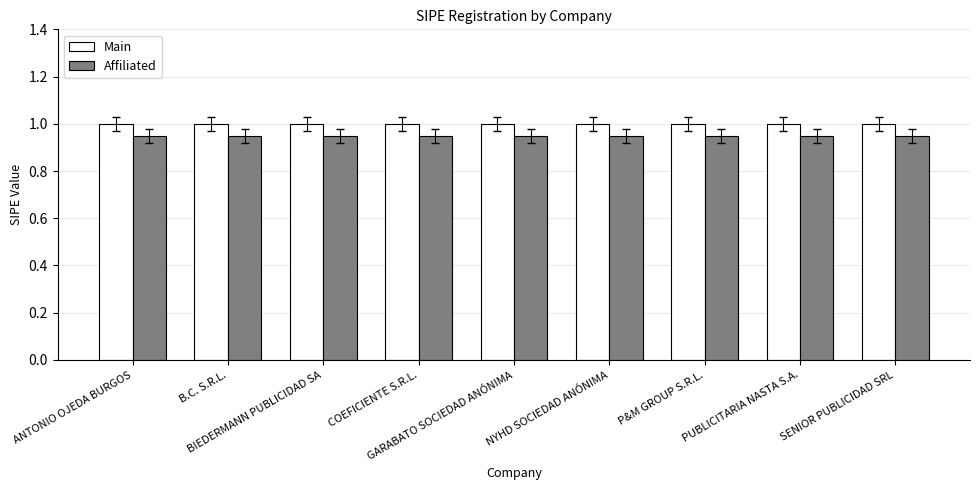

How many bars are there in each group?

2